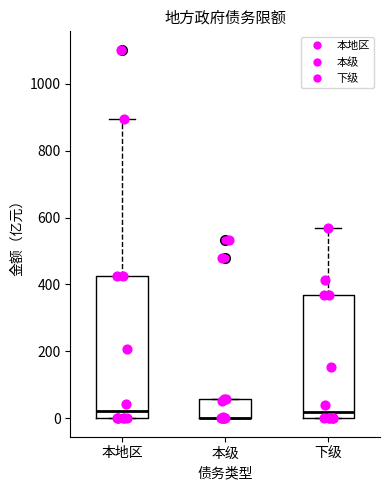

Reading left to right, read every box against the y-axis: the position of its median line, the range the box covers, and the ends of its whiskers. The values are not printed on the chart, so give them approximately, as read against the axis.

本地区: median 20, box 0 to 420, whiskers 0 to 900
本级: median 0 (drawn on the box's lower edge), box 0 to 60, whiskers 0 to 60
下级: median 20, box 0 to 360, whiskers 0 to 560